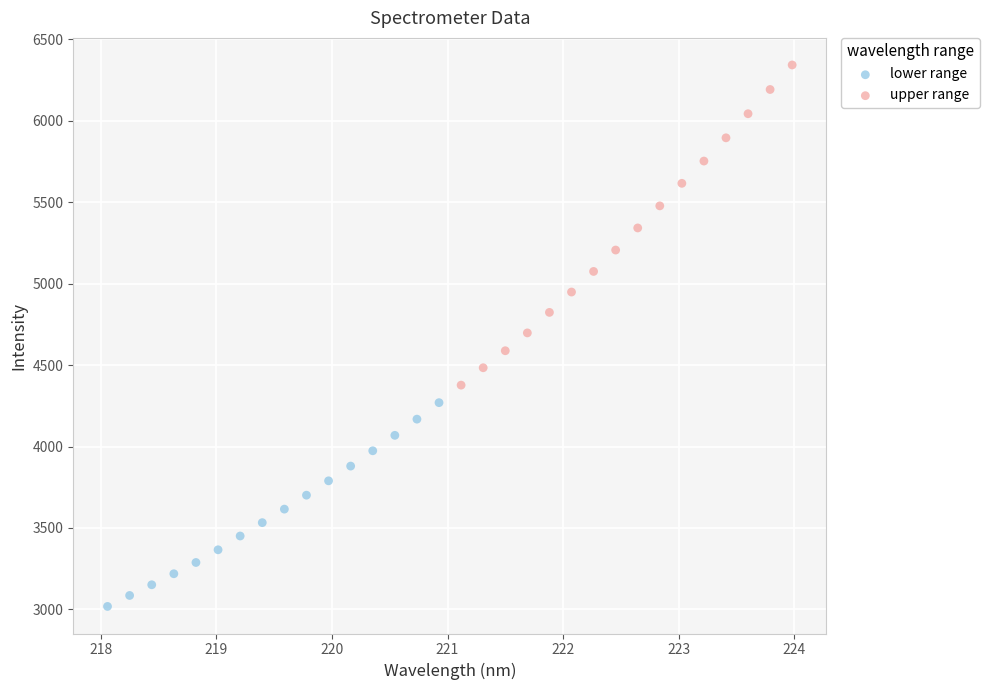

Which series reaches the maximum Y coordinate?

upper range